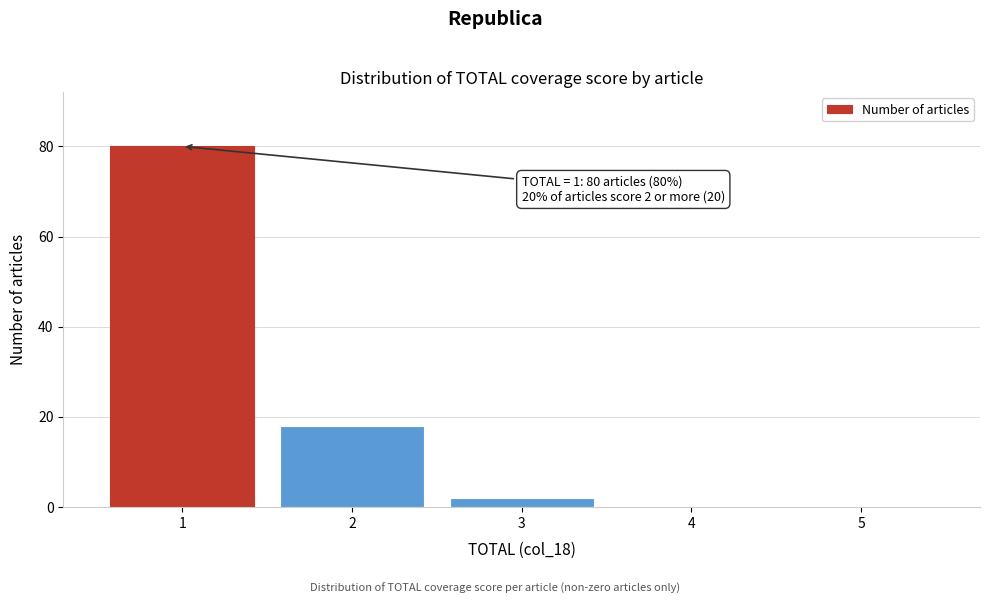

Which range on the x-axis has the tallest bar?

0.5 to 1.5